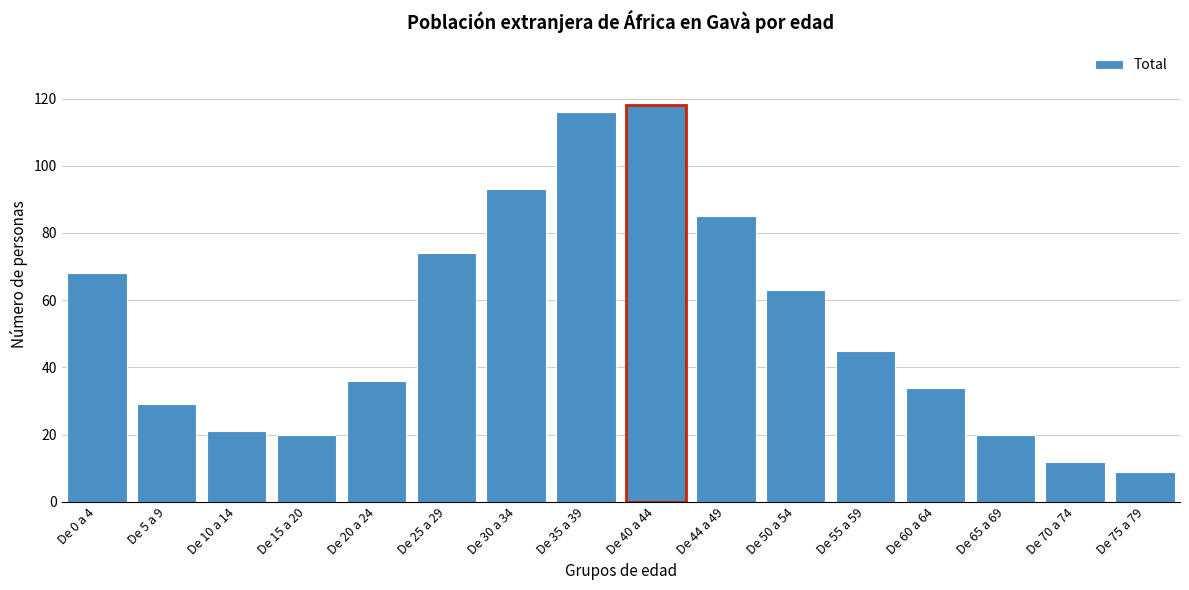

Reading left to right, list all the values displayed in this chart.

68	29	21	20	36	74	93	116	118	85	63	45	34	20	12	9